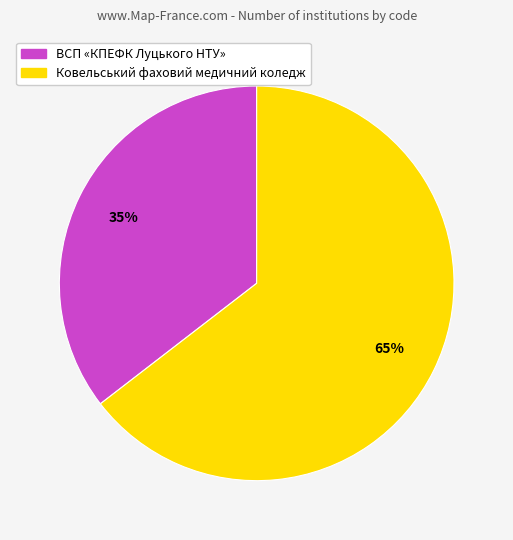

What is the largest slice in the pie chart?

Ковельський фаховий медичний коледж